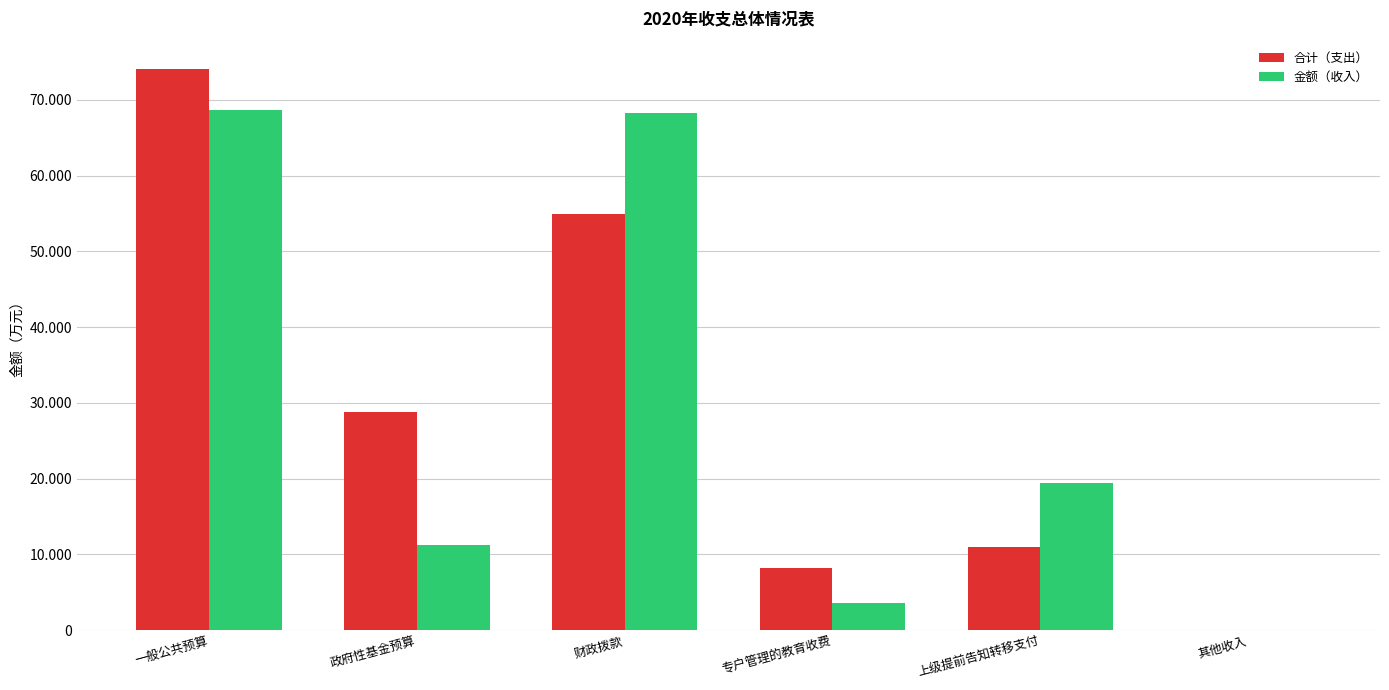

What are all the series names shown in the legend?

合计（支出）, 金额（收入）